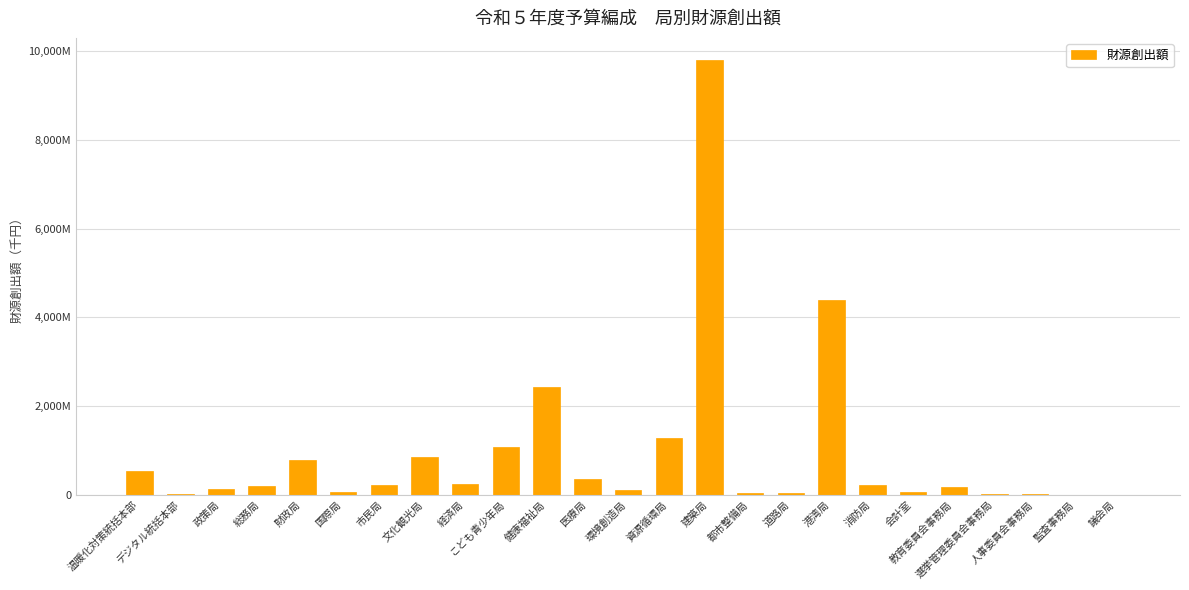

What is the change in value from デジタル統括本部 to 環境創造局?

+90603